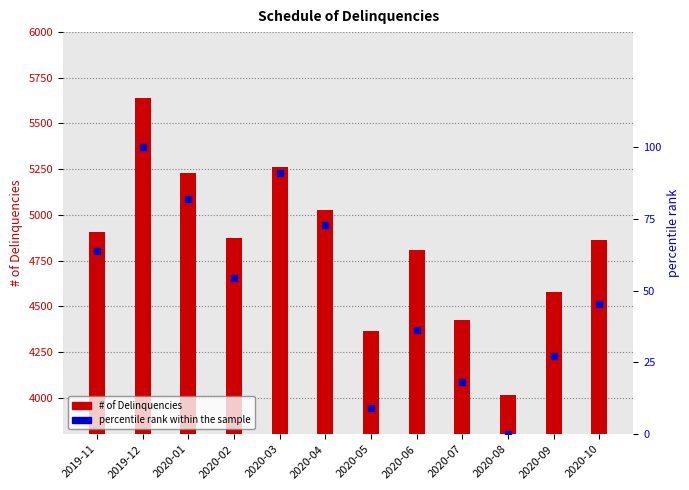

What are all the series names shown in the legend?

# of Delinquencies, percentile rank within the sample